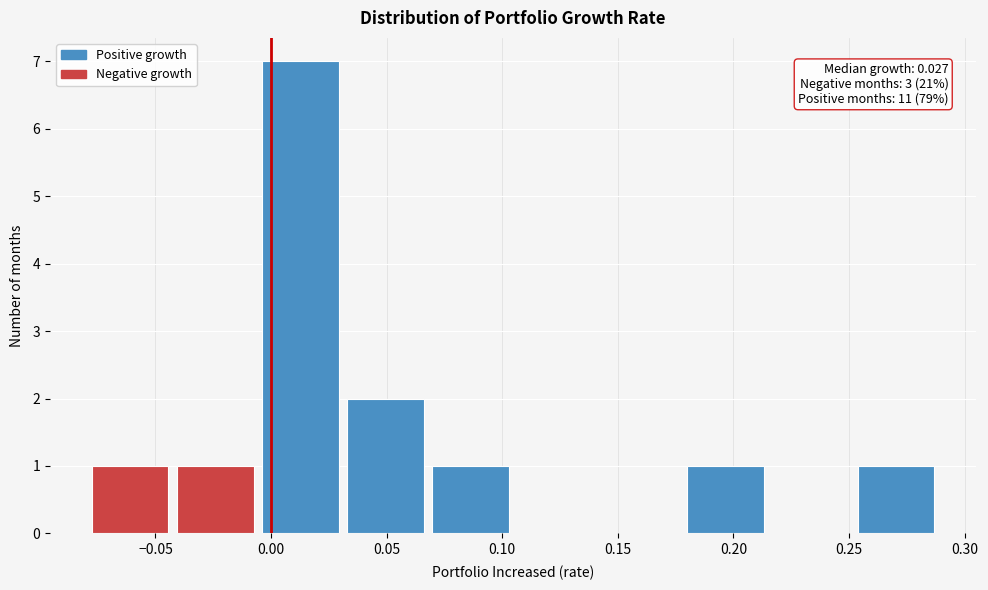

Over which range of the x-axis is the bar tallest?

-0.005 to 0.035